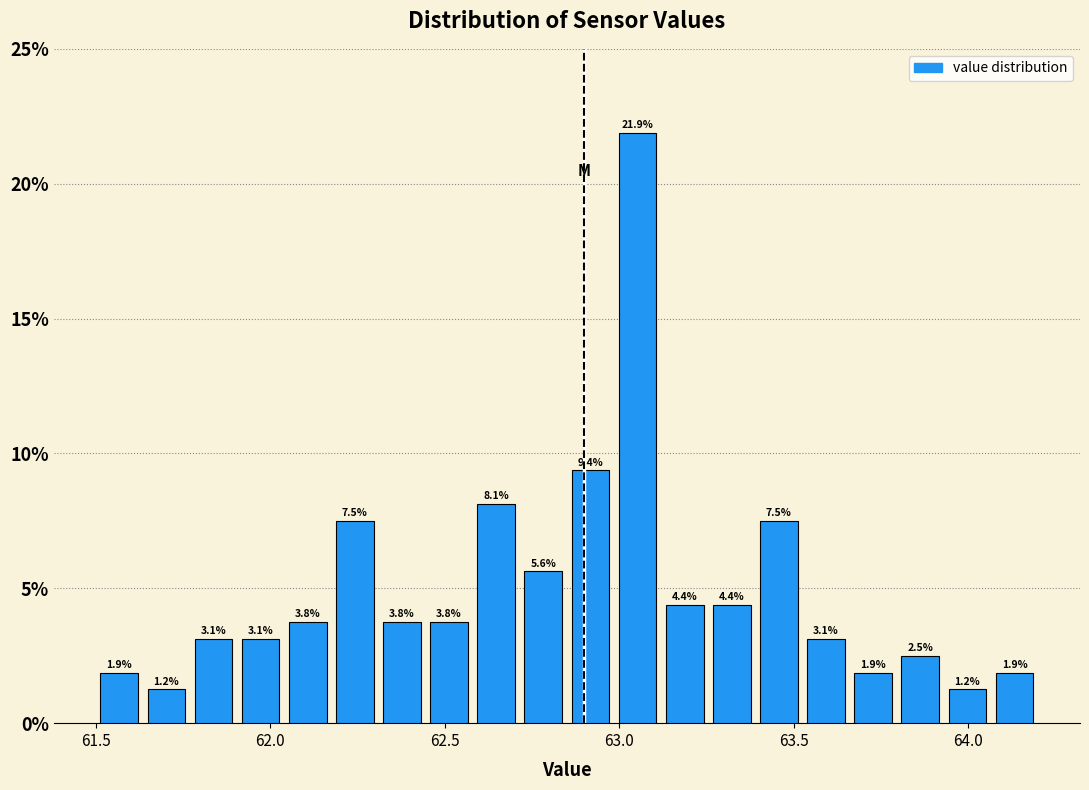

Around what value on the x-axis is the tallest bar? Give the approximate position of its centre, as read against the axis.

63.05